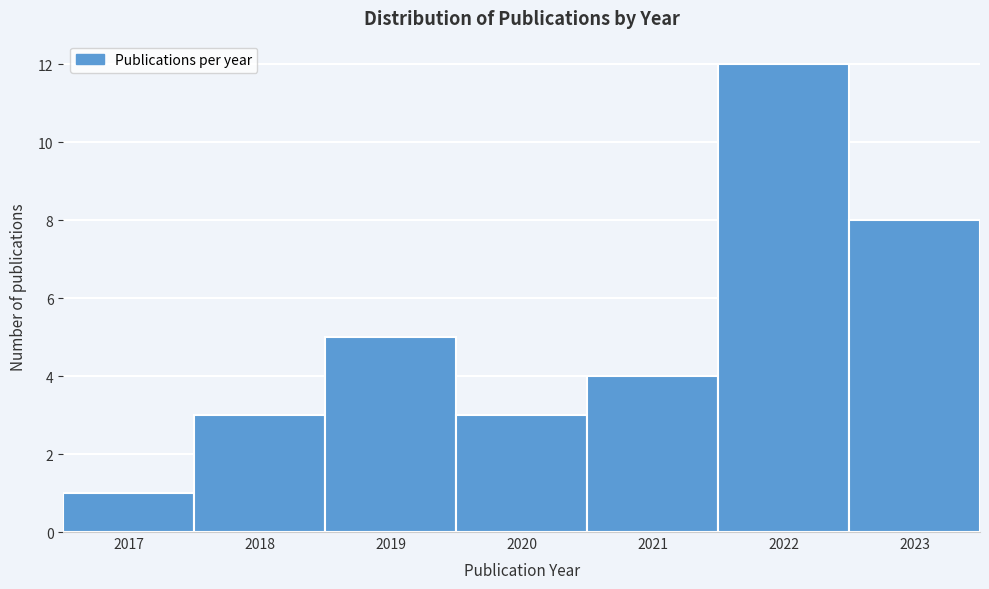

Reading left to right, extract all data points from this chart.

2017=1	2018=3	2019=5	2020=3	2021=4	2022=12	2023=8